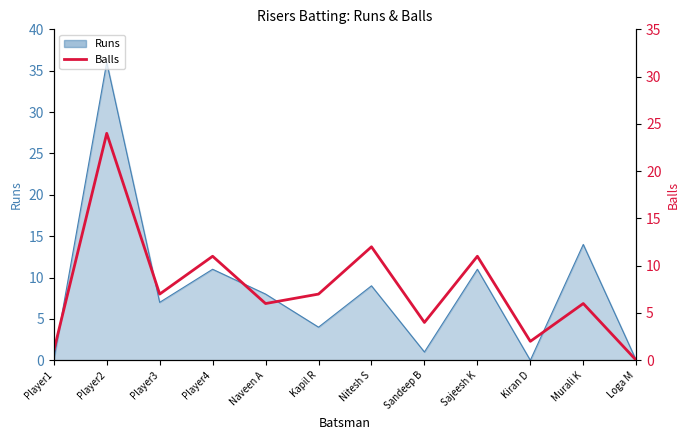

The chart shows a value of 33 at Player2. True or false?

False